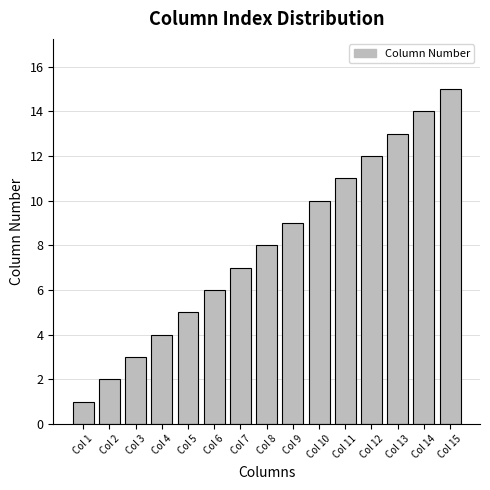

Reading left to right, what are all the values shown in this chart?

1	2	3	4	5	6	7	8	9	10	11	12	13	14	15